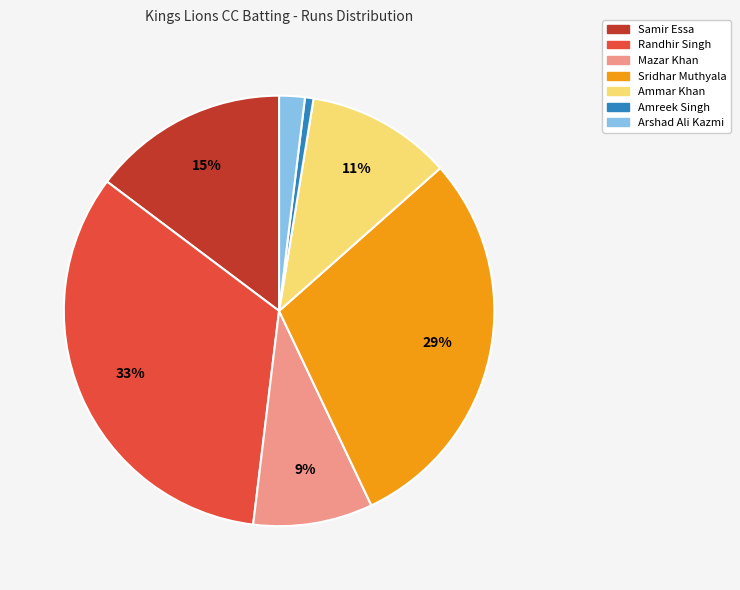

Combined, do Arshad Ali Kazmi and Mazar Khan account for over 50%?

No